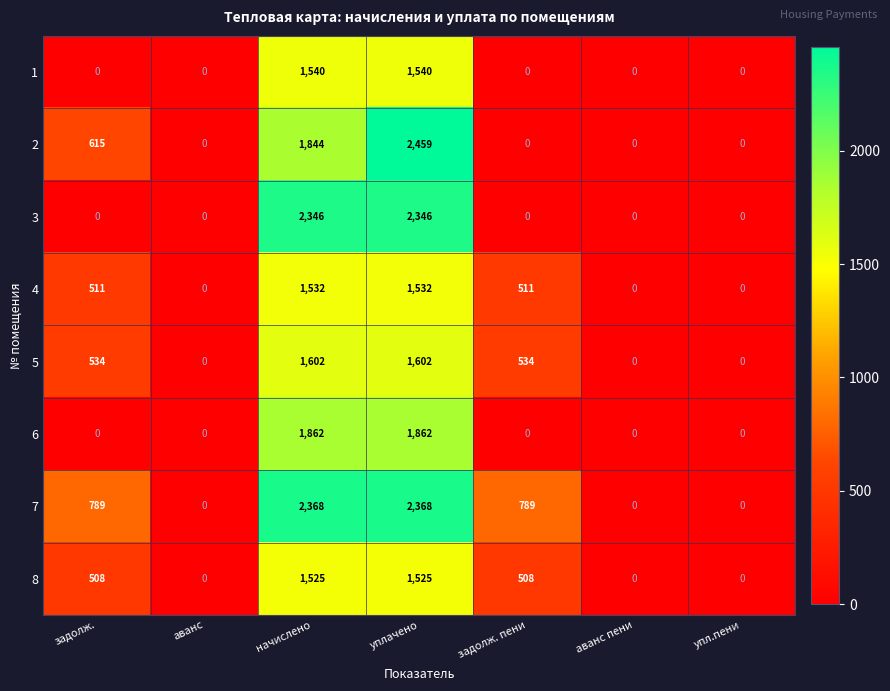

Which series has the largest range (max minus min)?

2